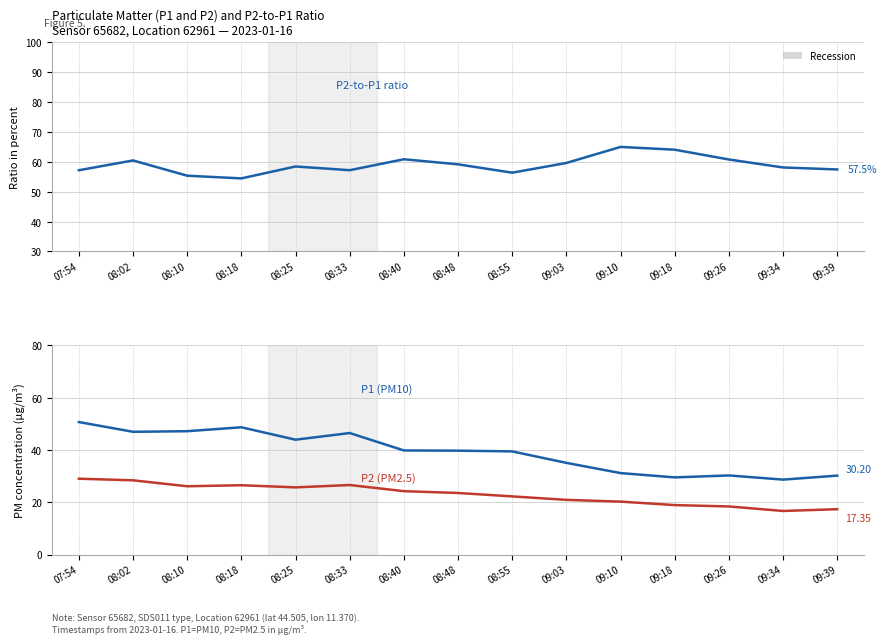

What is the value of the P2-to-P1 ratio point at the 8th from the left?

59.2